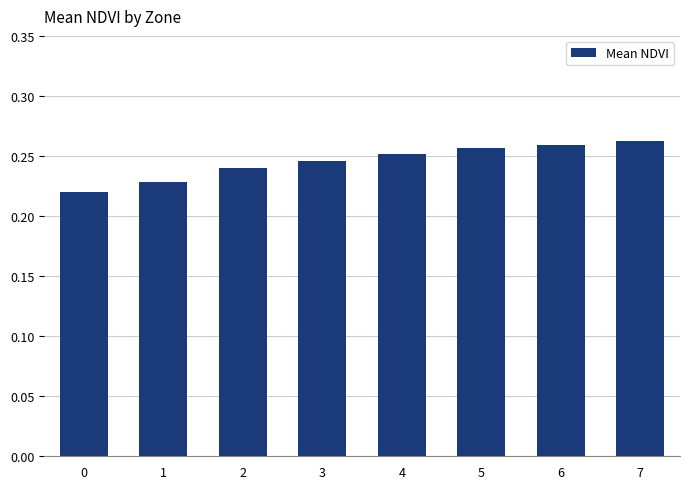

Which label corresponds to the largest value in the chart?

7